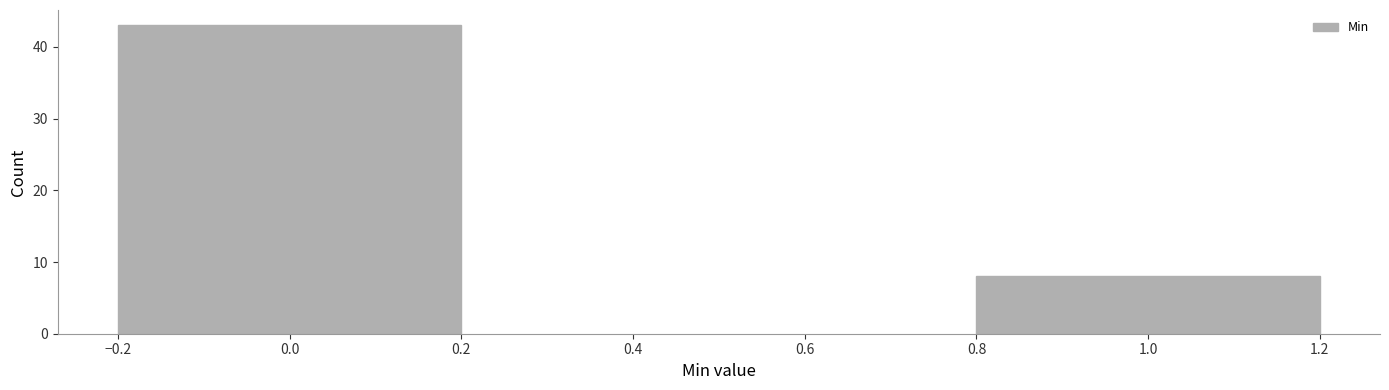

Reading left to right, list all the values displayed in this chart.

0.0=43	1.0=8